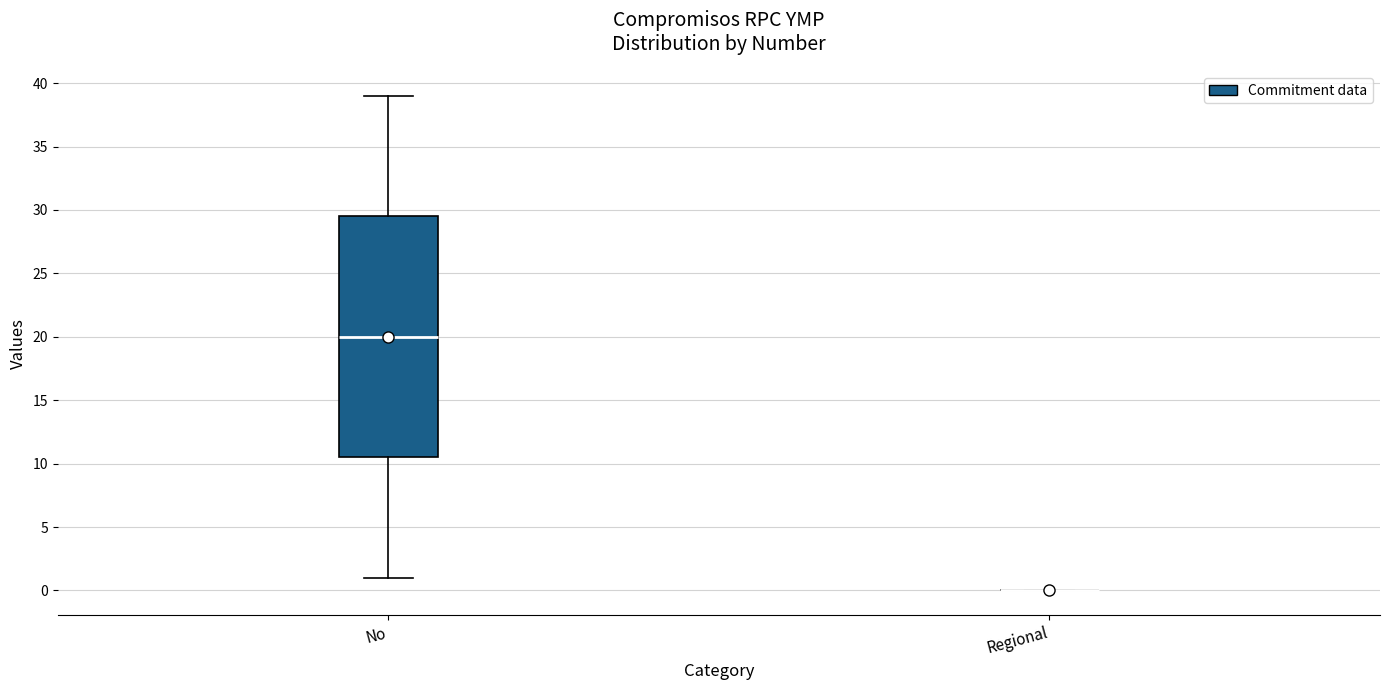

Reading left to right, read every box against the y-axis: the position of its median line, the range the box covers, and the ends of its whiskers. The values are not printed on the chart, so give them approximately, as read against the axis.

No: median 20.0, box 10.5 to 29.5, whiskers 1.0 to 39.0
Regional: box collapsed to a line at 0.0, whiskers 0.0 to 0.0